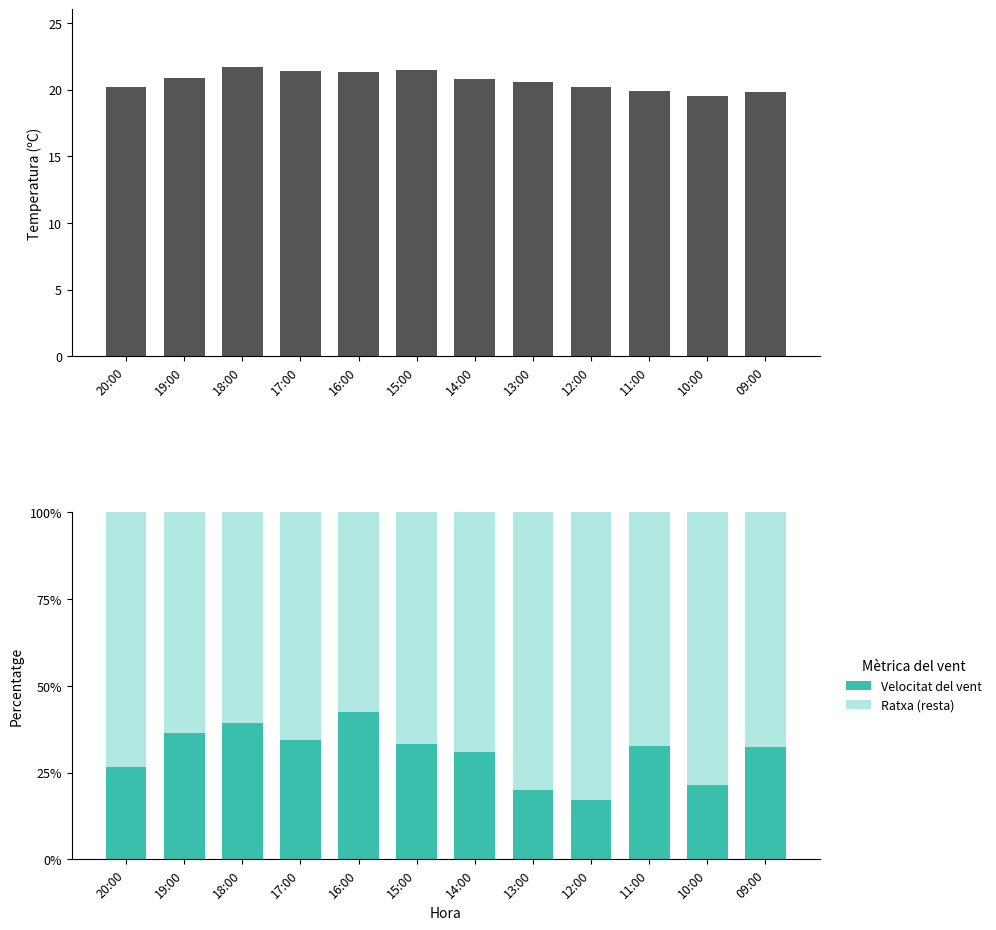

At which label is Ratxa (resta) closest to 0?

16:00